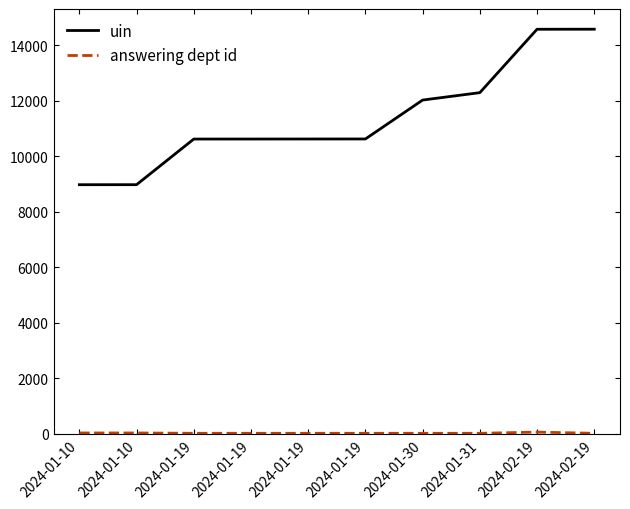

List the labels in order of uin value, smallest first.

2024-01-10, 2024-01-10, 2024-01-19, 2024-01-19, 2024-01-19, 2024-01-19, 2024-01-30, 2024-01-31, 2024-02-19, 2024-02-19